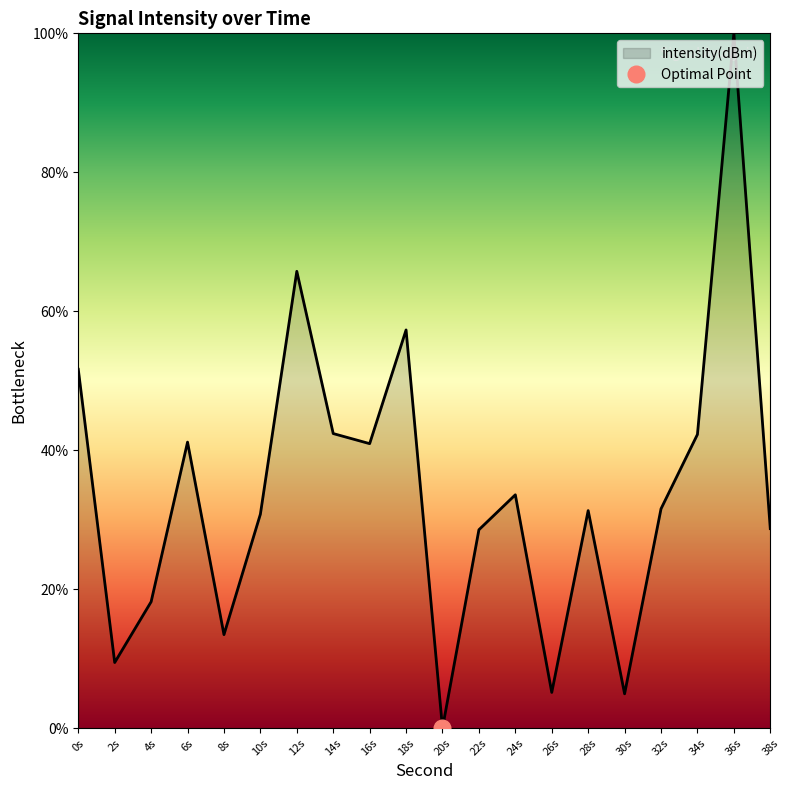

Does the chart display data point markers on the line(s)?

No